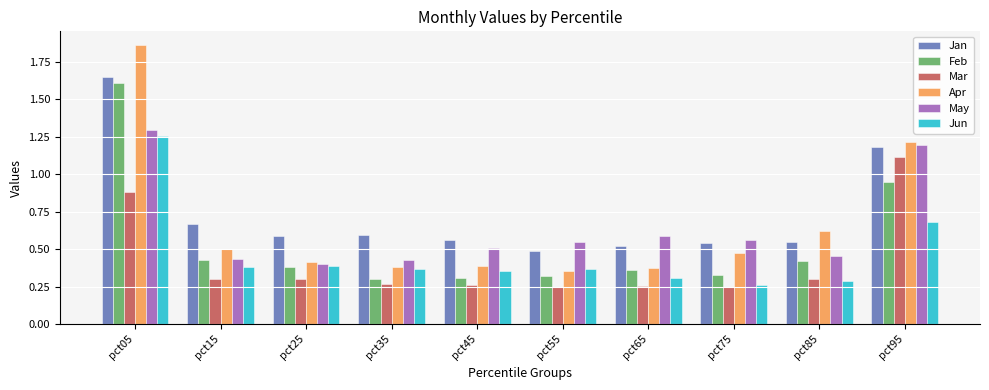

Count the Jun values in the range 0 to 1.

9